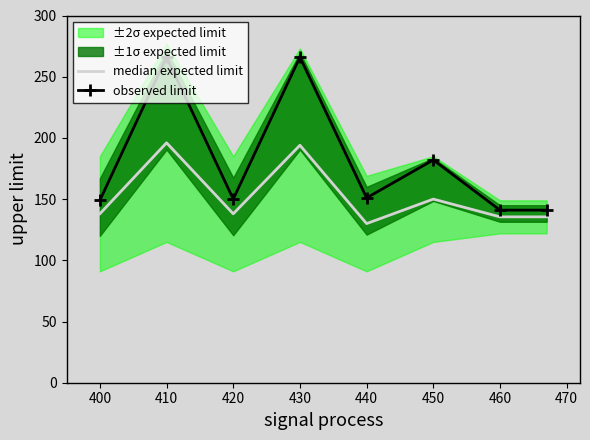

How many data points in observed limit are less than 151?

4